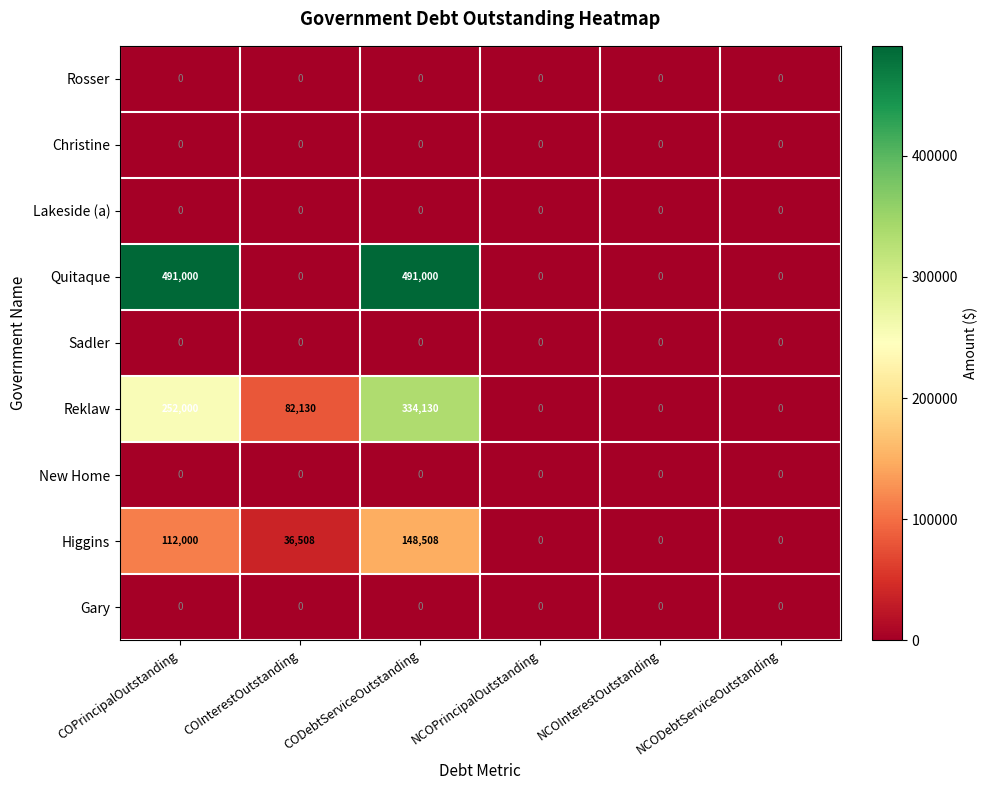

The value of Gary at COPrincipalOutstanding is 0. True or false?

True